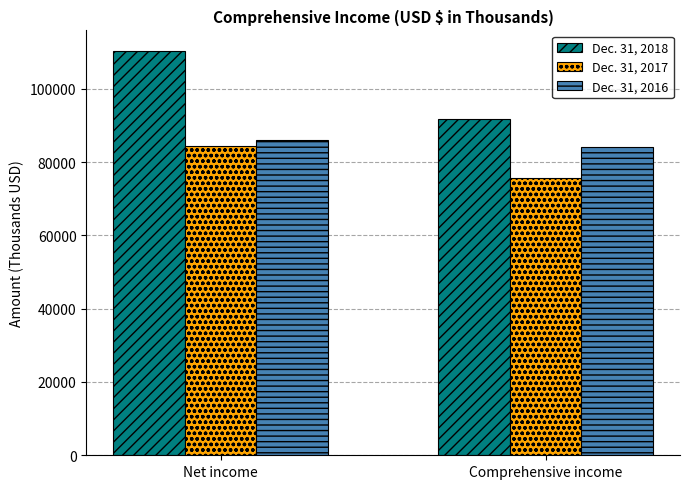

Is it true that Dec. 31, 2017 equals 75533 at Comprehensive income?

True